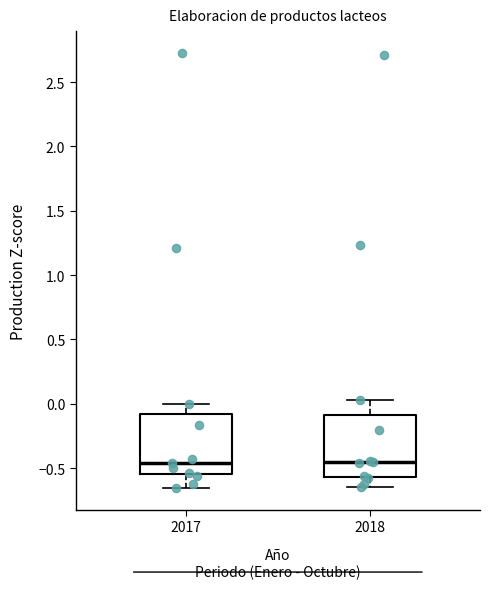

Reading left to right, read every box against the y-axis: the position of its median line, the range the box covers, and the ends of its whiskers. The values are not printed on the chart, so give them approximately, as read against the axis.

2017: median -0.45, box -0.55 to -0.10, whiskers -0.65 to 0.00
2018: median -0.45, box -0.55 to -0.10, whiskers -0.65 to 0.05